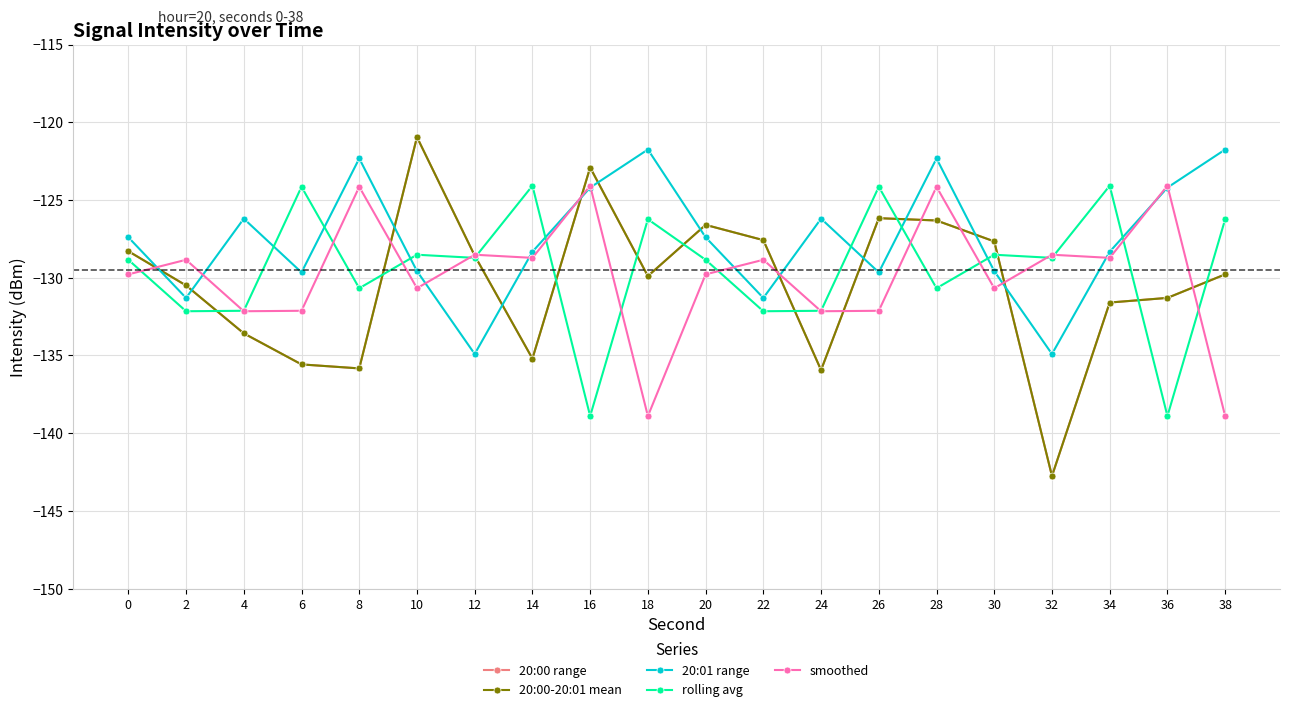

What is the difference between the second highest and second lowest values in the smoothed series?

14.8